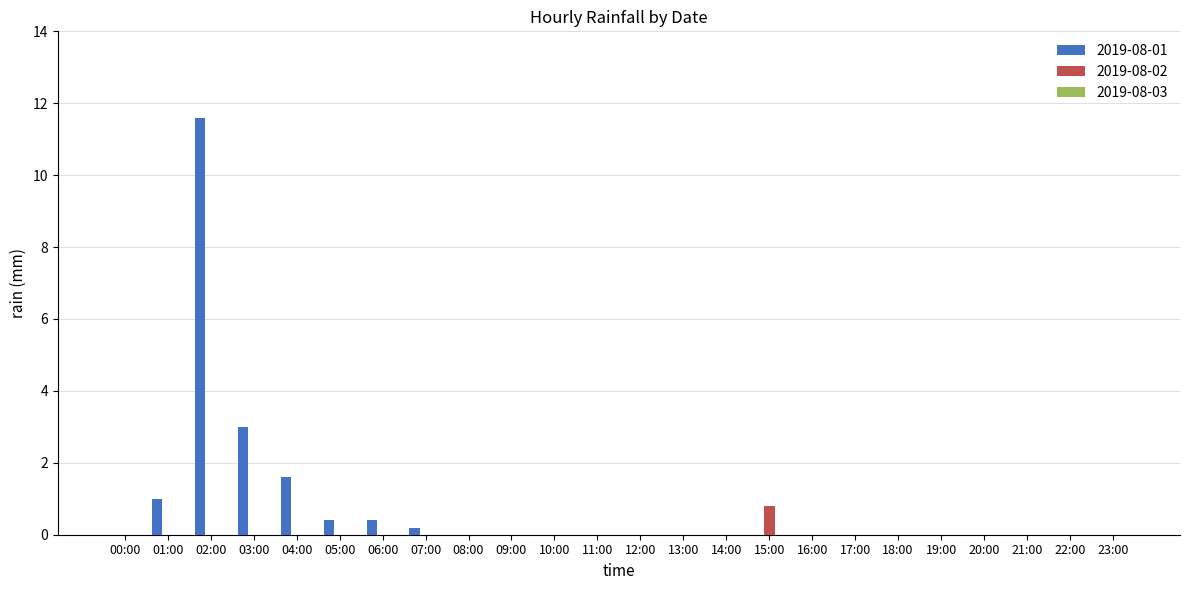

Where is 2019-08-01 nearest to the value 5?

03:00